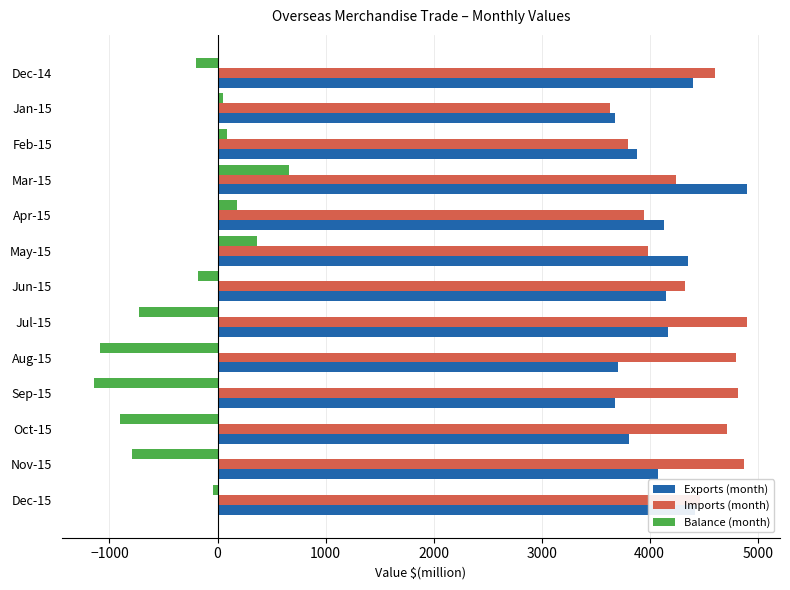

At which label is Imports (month) closest to 4263?

Mar-15